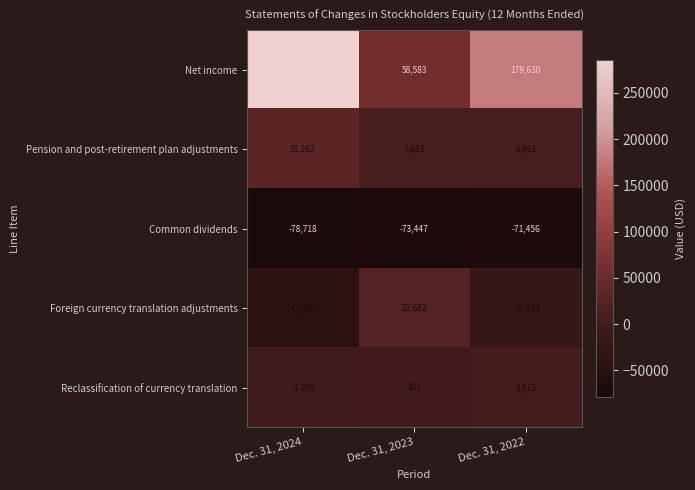

At which label does Net income first exceed 179630?

Dec. 31, 2024